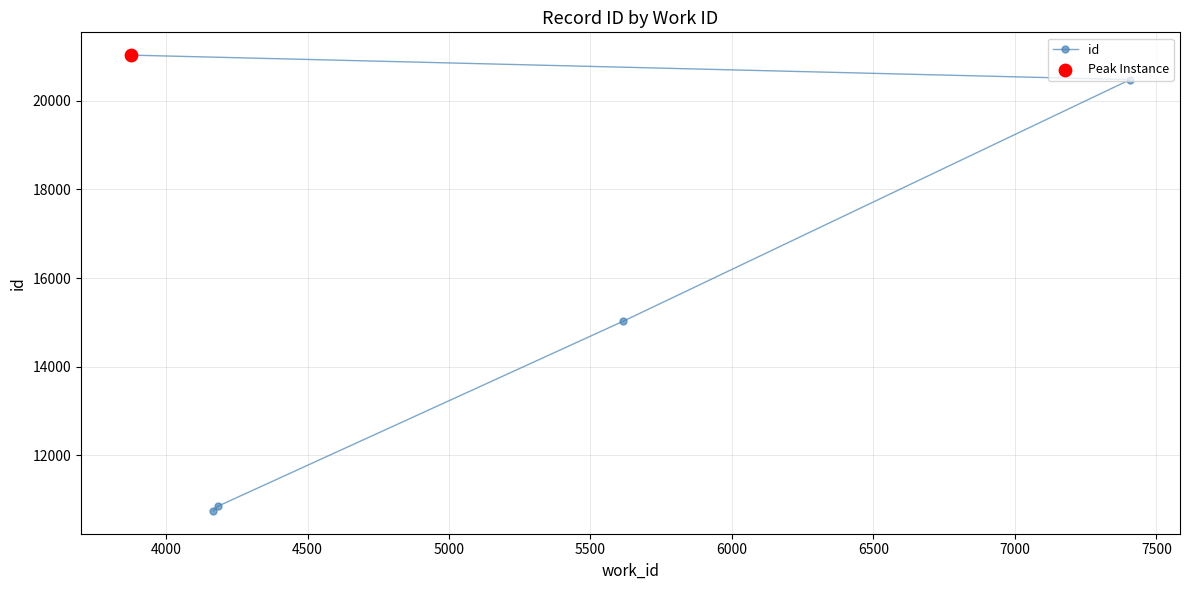

What is the greatest value displayed?

21031